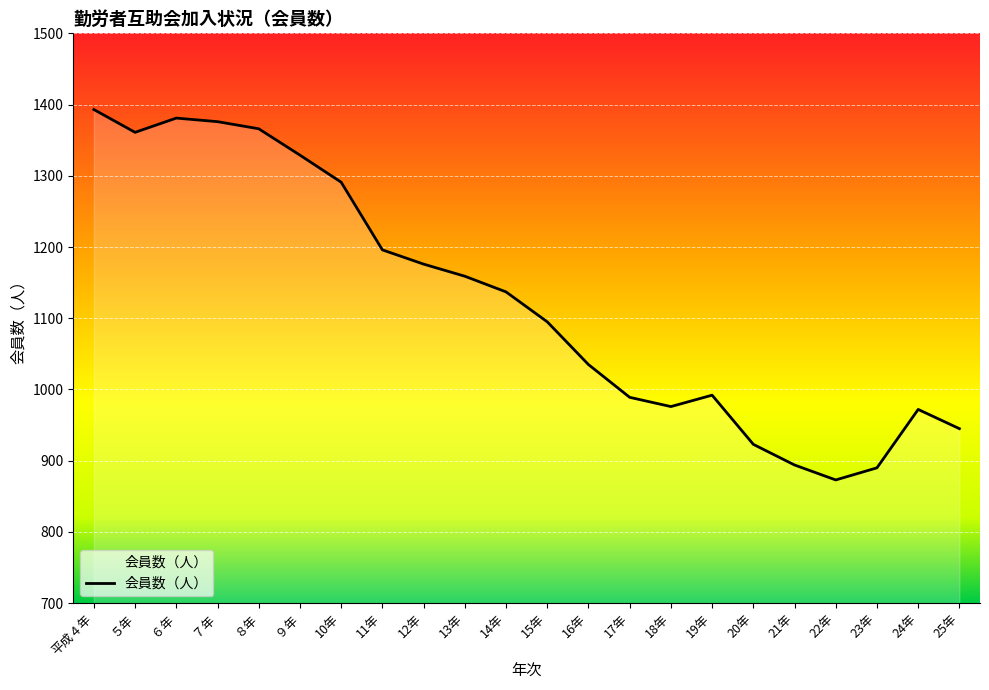

What is the sum of all values?

24749